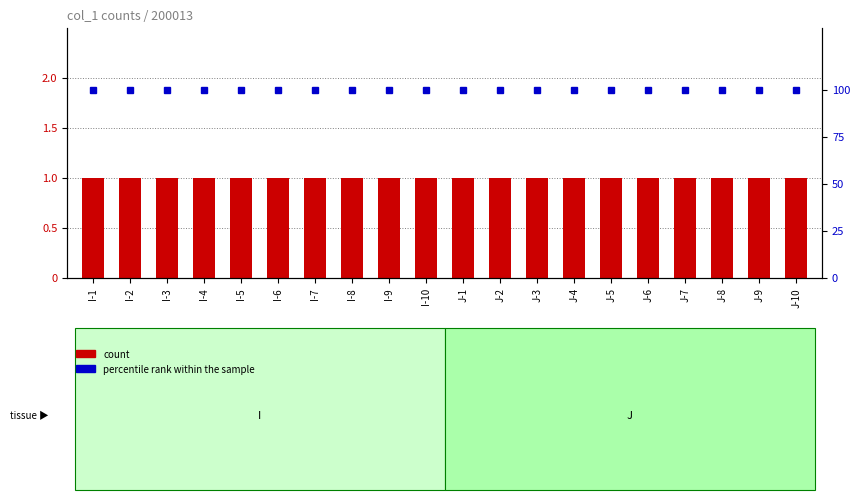

Are the bars horizontal?

No